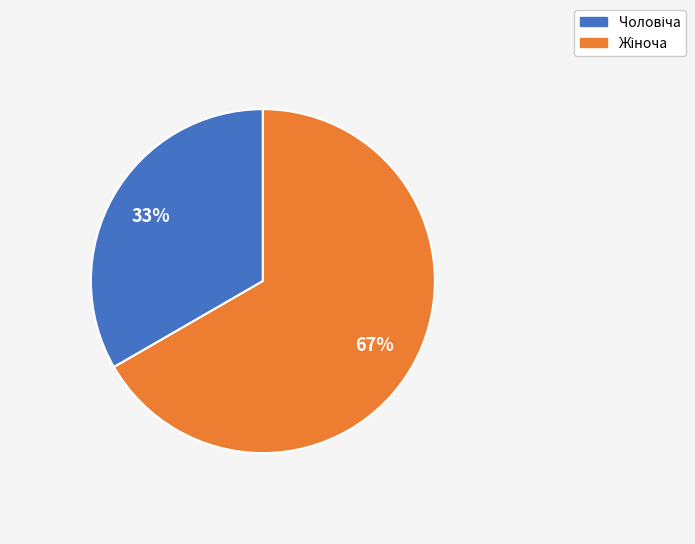

Does any single category account for the majority?

Yes